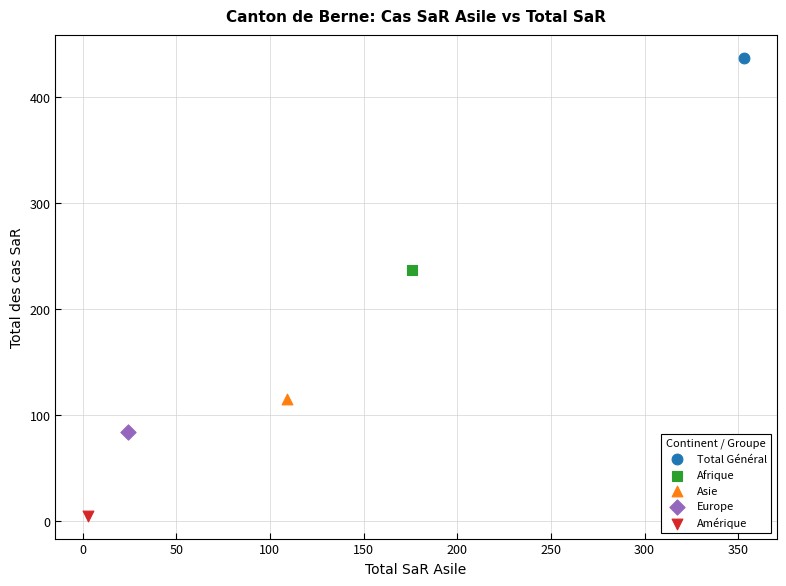

What are all the series names shown in the legend?

Total Général, Afrique, Asie, Europe, Amérique